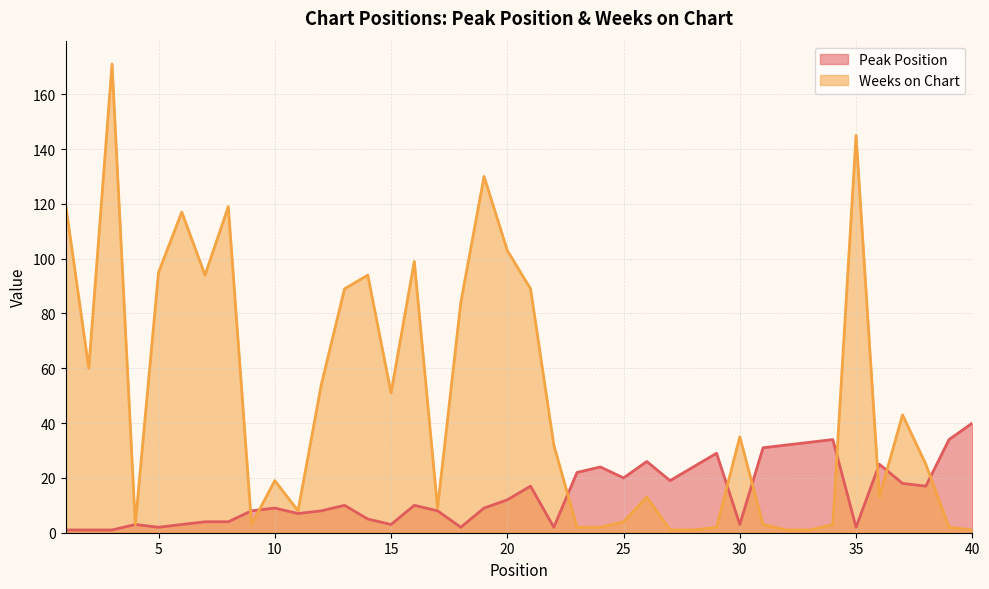

Does the chart have visible grid lines?

Yes